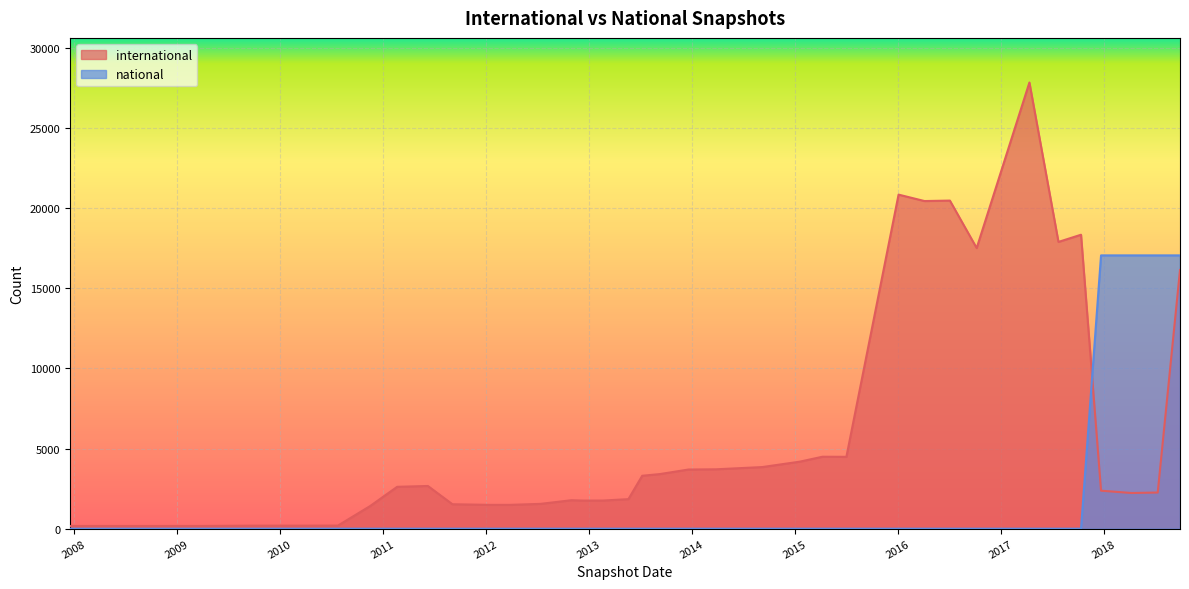

What is the label of the 19th point from the left?

2012-07-13